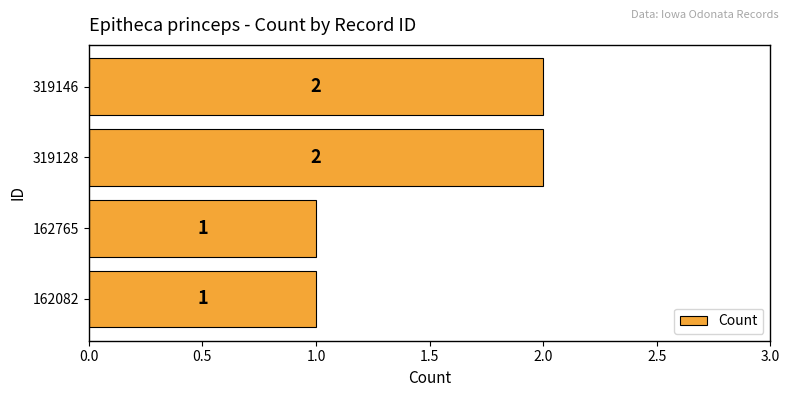

Count the values in the range 1 to 2.

4